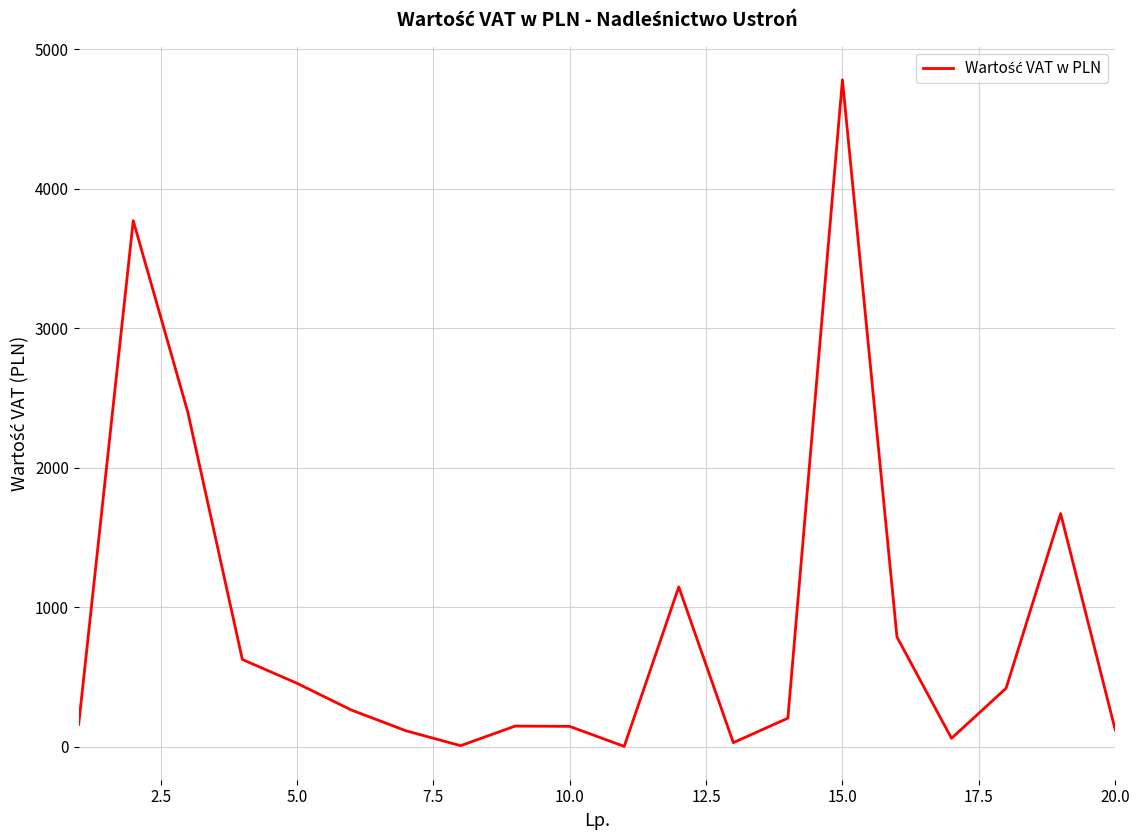

What is the difference between the maximum and minimum values?

4776.7